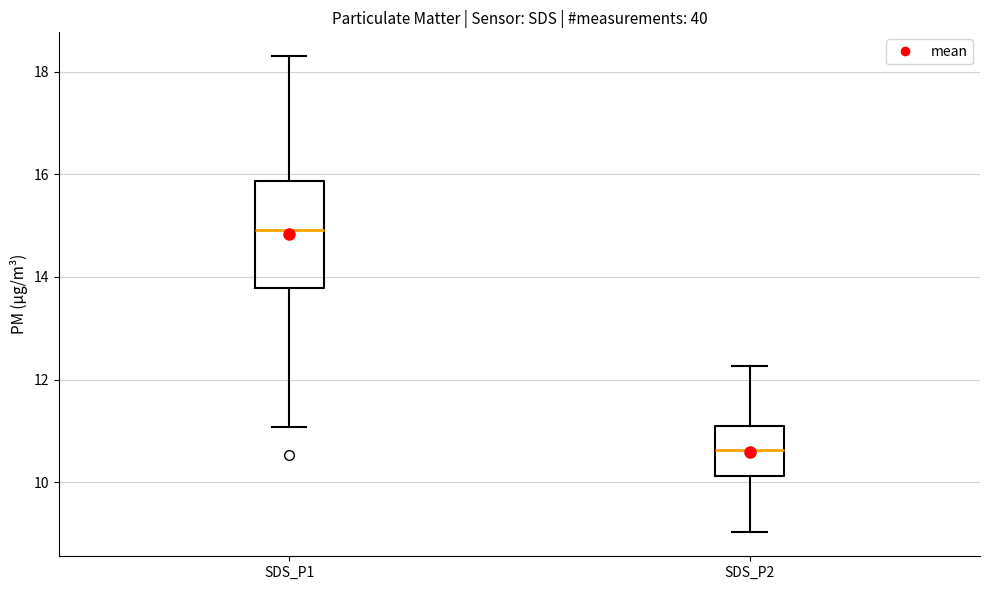

Where does the lower whisker of the box for SDS_P2 end on the y-axis? The values are not printed on the chart, so give them approximately, as read against the axis.

9.0